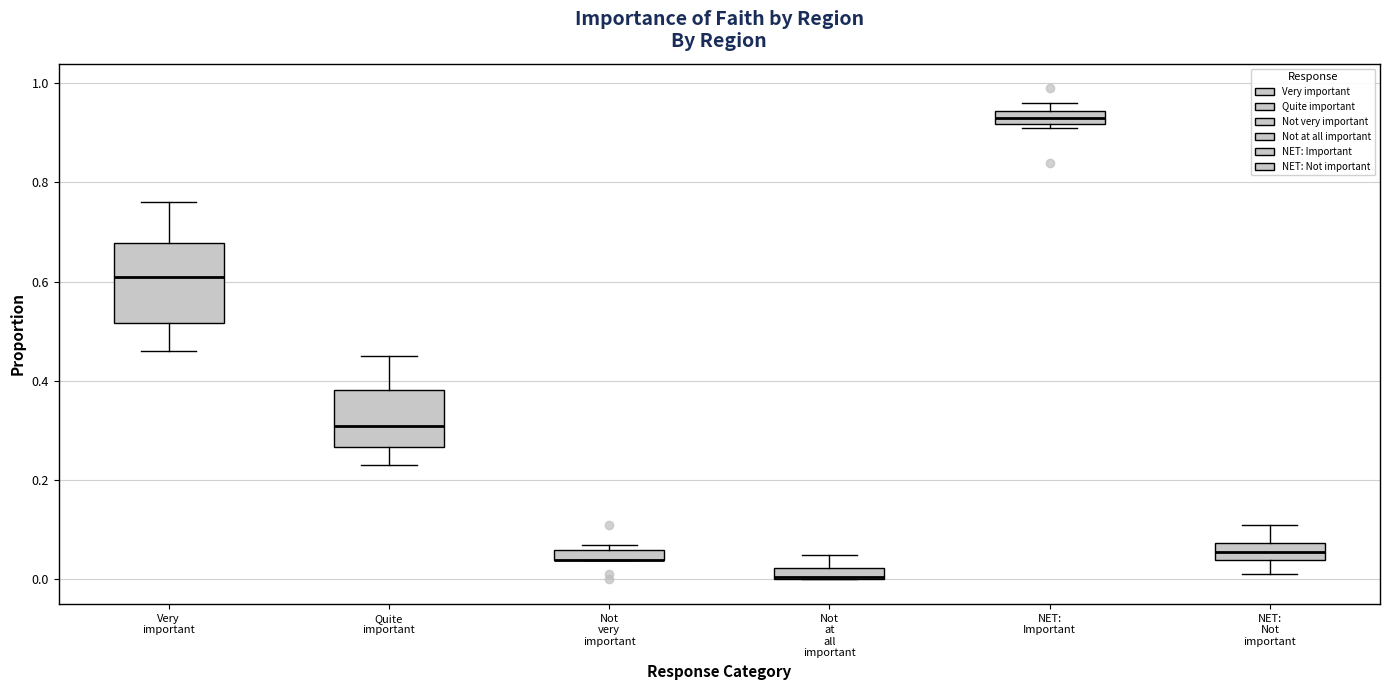

Where is the lower edge of the box for Not very important on the y-axis? The values are not printed on the chart, so give them approximately, as read against the axis.

0.04